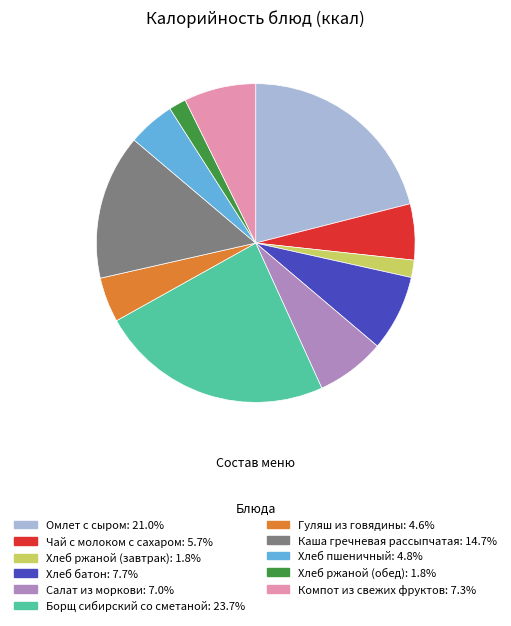

Which category has the biggest portion of the pie?

Борщ сибирский со сметаной